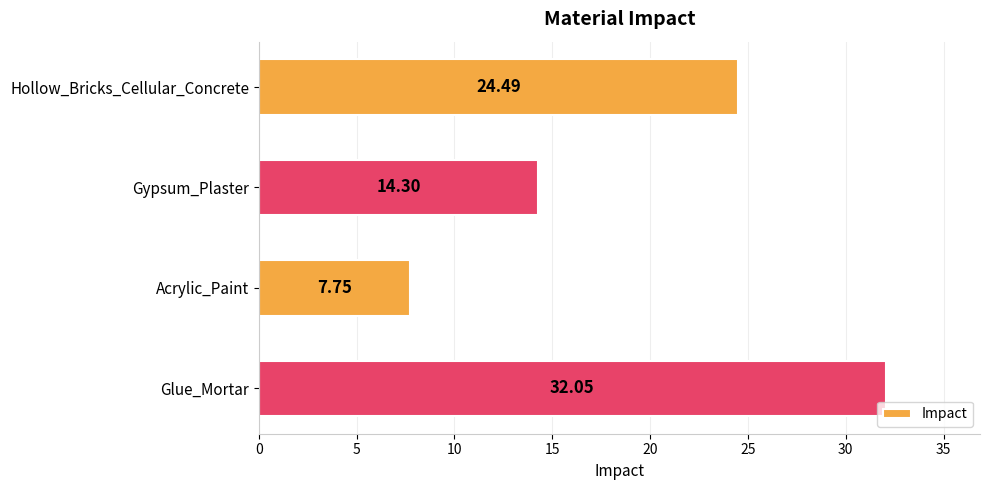

Which label corresponds to the smallest value in the chart?

Acrylic_Paint